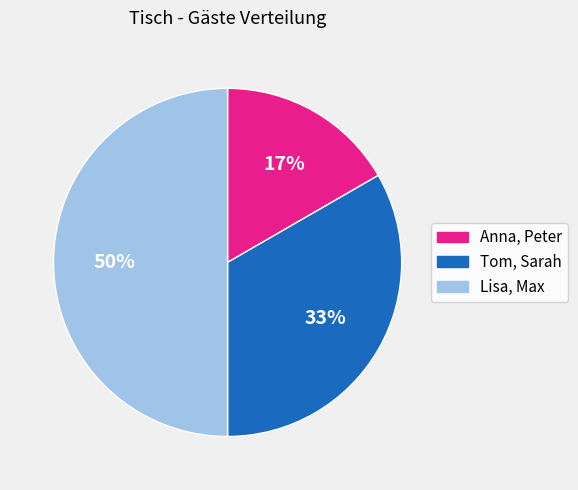

The Lisa, Max slice represents 50% of the pie. True or false?

True